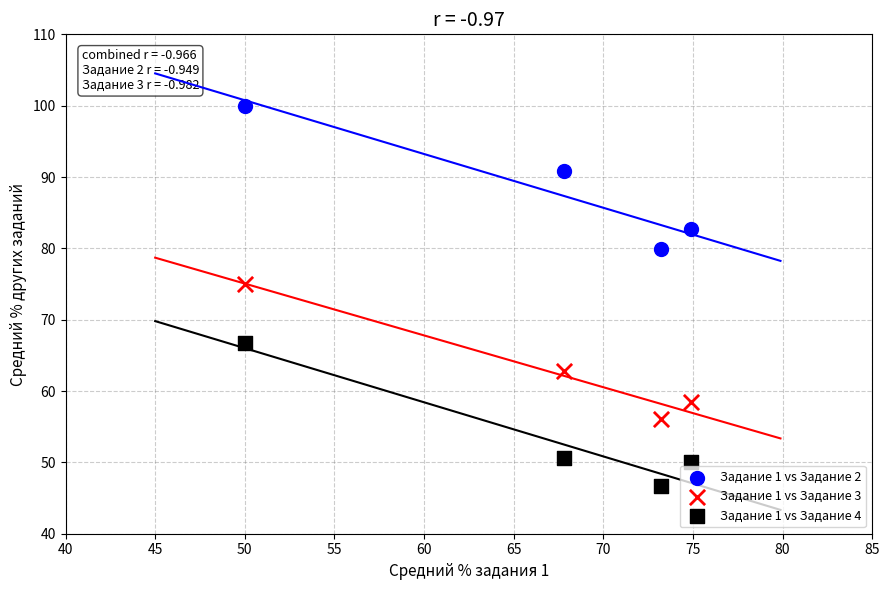

Which series has the widest spread of Y values?

Задание 1 vs Задание 2